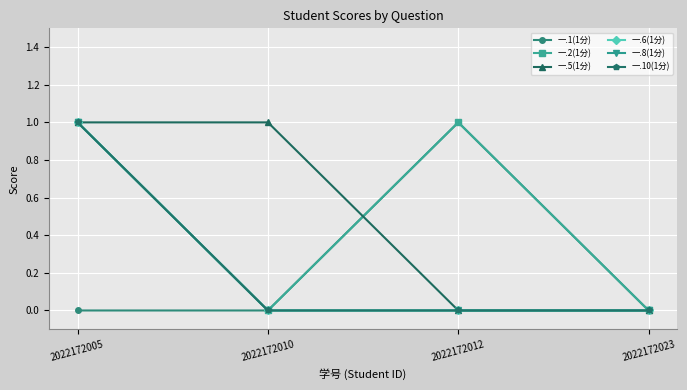

The value of 一.1(1分) at 2022172023 is 0. True or false?

True